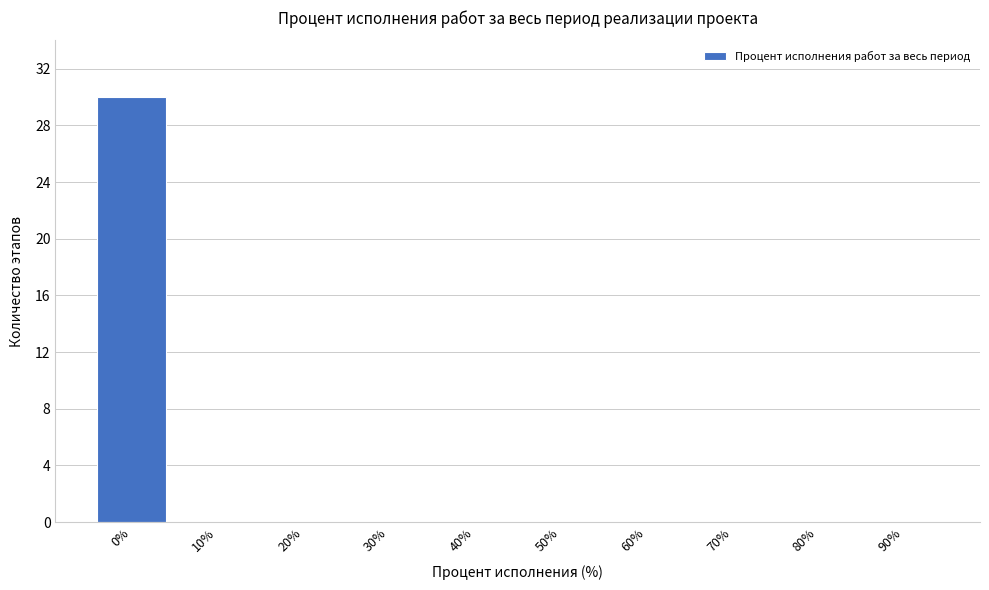

Reading left to right, extract all data points from this chart.

0%=30	10%=0	20%=0	30%=0	40%=0	50%=0	60%=0	70%=0	80%=0	90%=0